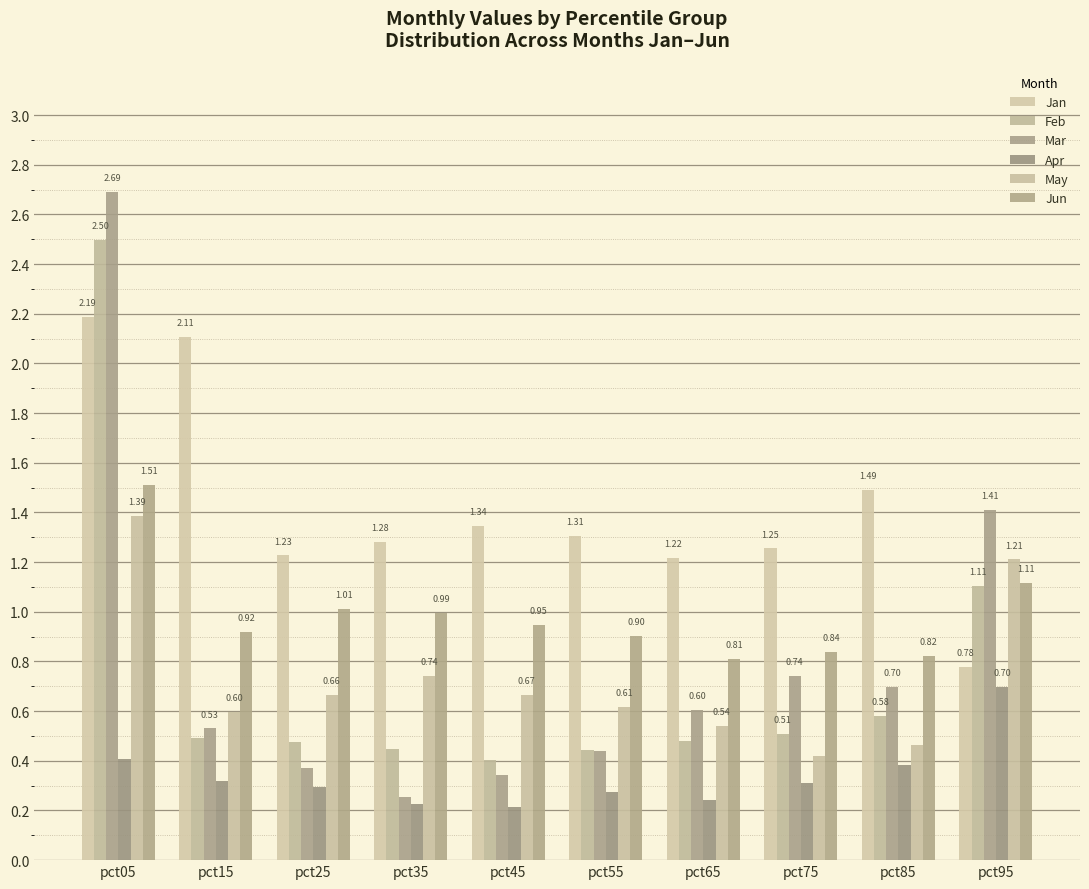

Count the number of categories in the chart.

10